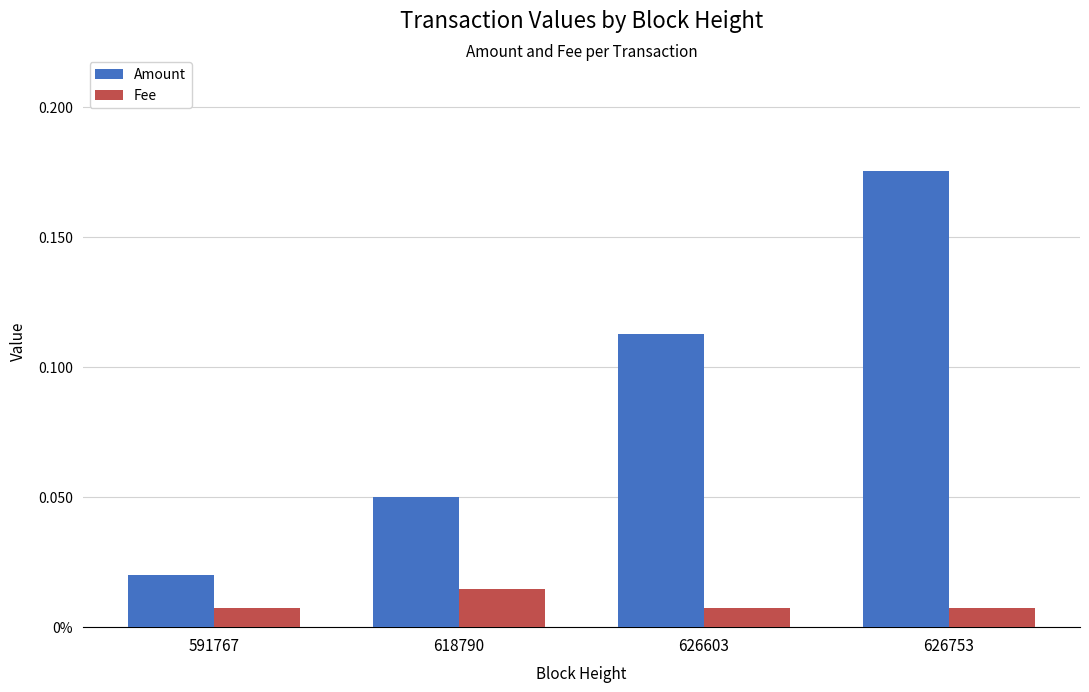

Is the value of Amount at 626753 greater than the value of Fee at 626753?

Yes